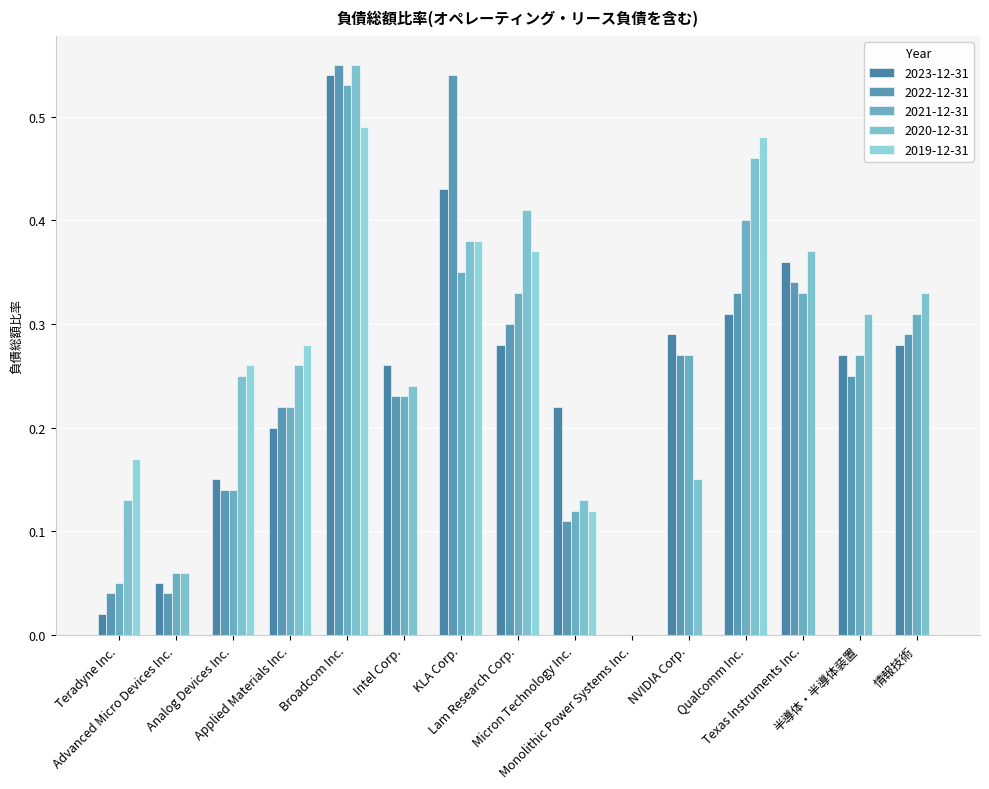

How many values in the 2022-12-31 series exceed 0?

14